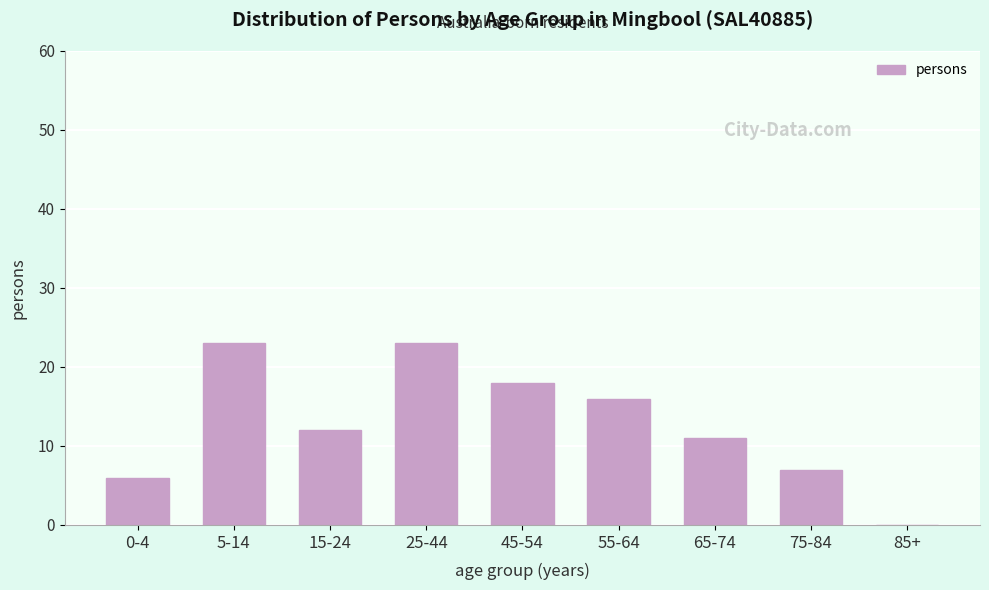

Reading left to right, list all the values displayed in this chart.

0-4=6	5-14=23	15-24=12	25-44=23	45-54=18	55-64=16	65-74=11	75-84=7	85+=0